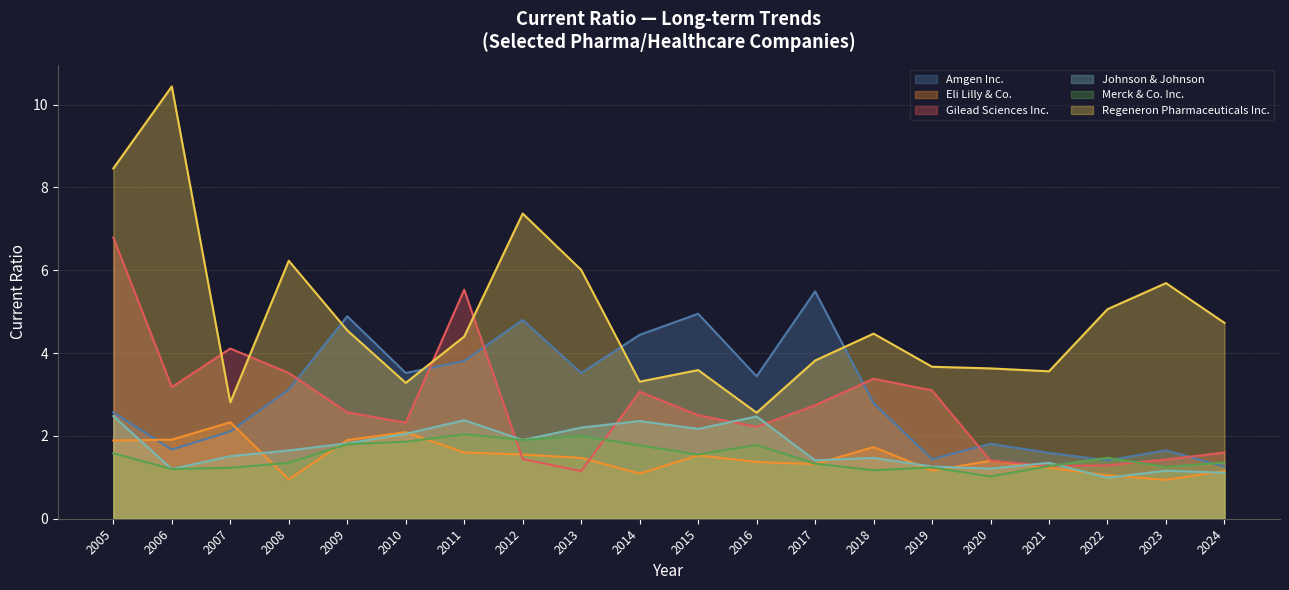

At which label does Regeneron Pharmaceuticals Inc. first exceed 4?

2005